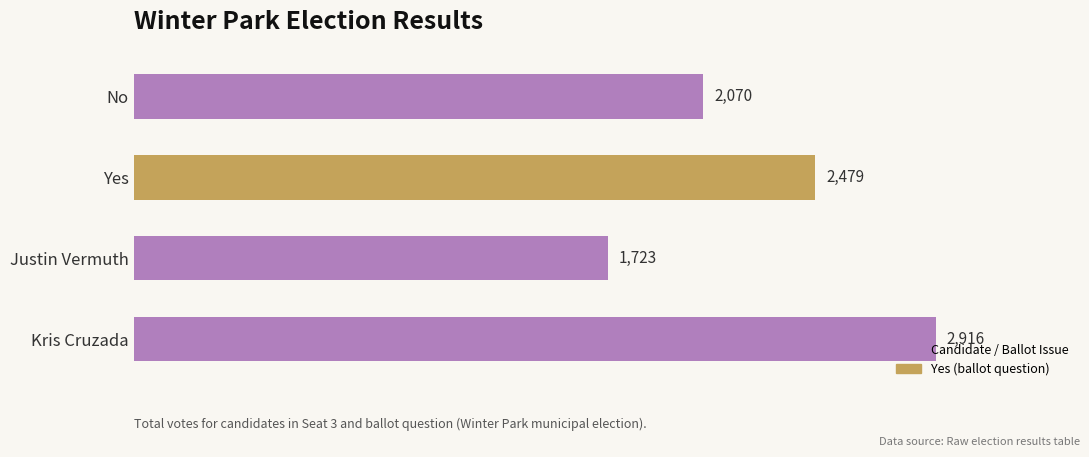

Read the value at Yes.

2479